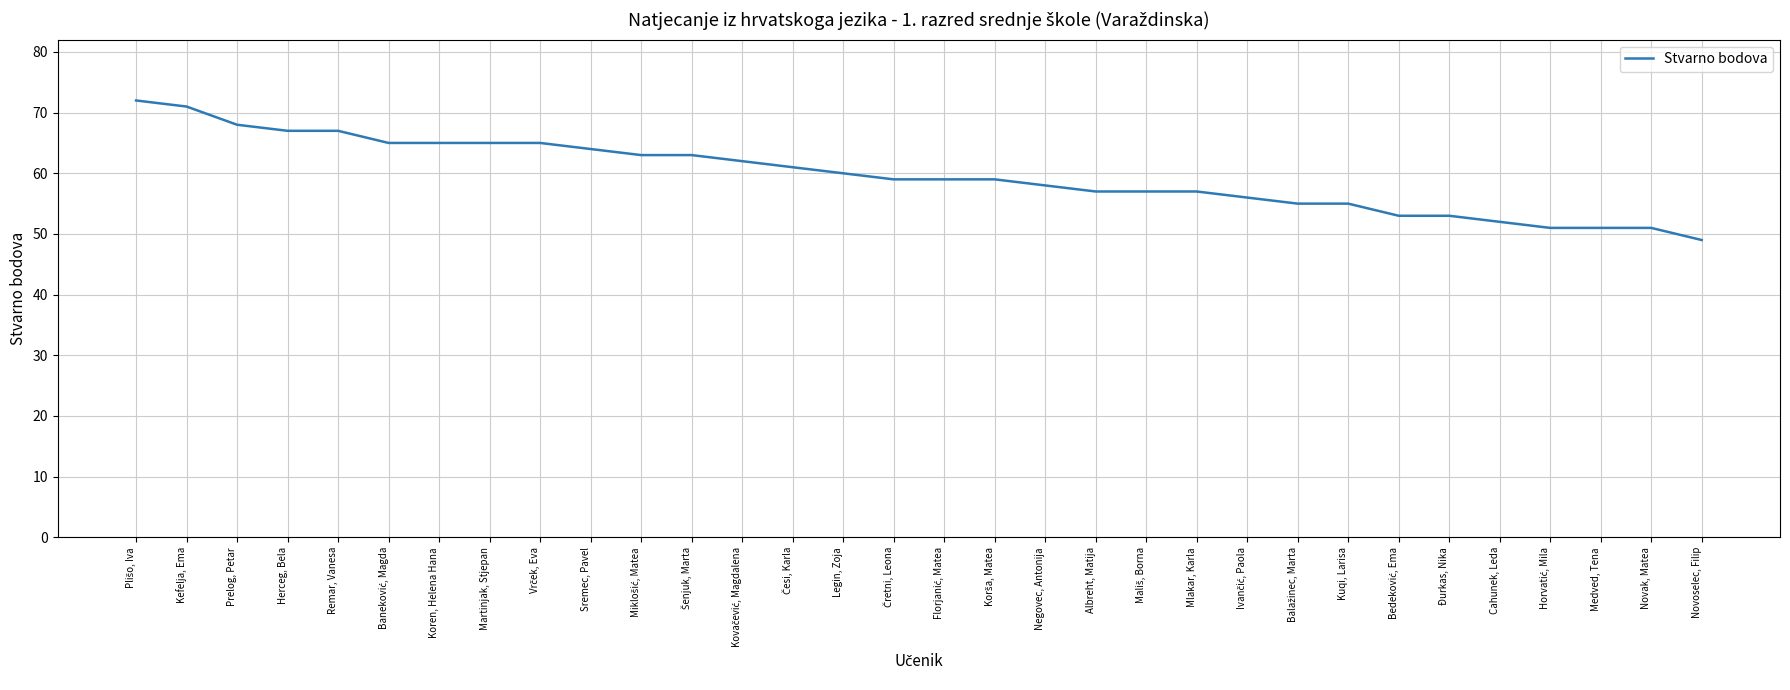

What value does the data have at Herceg, Bela?

67